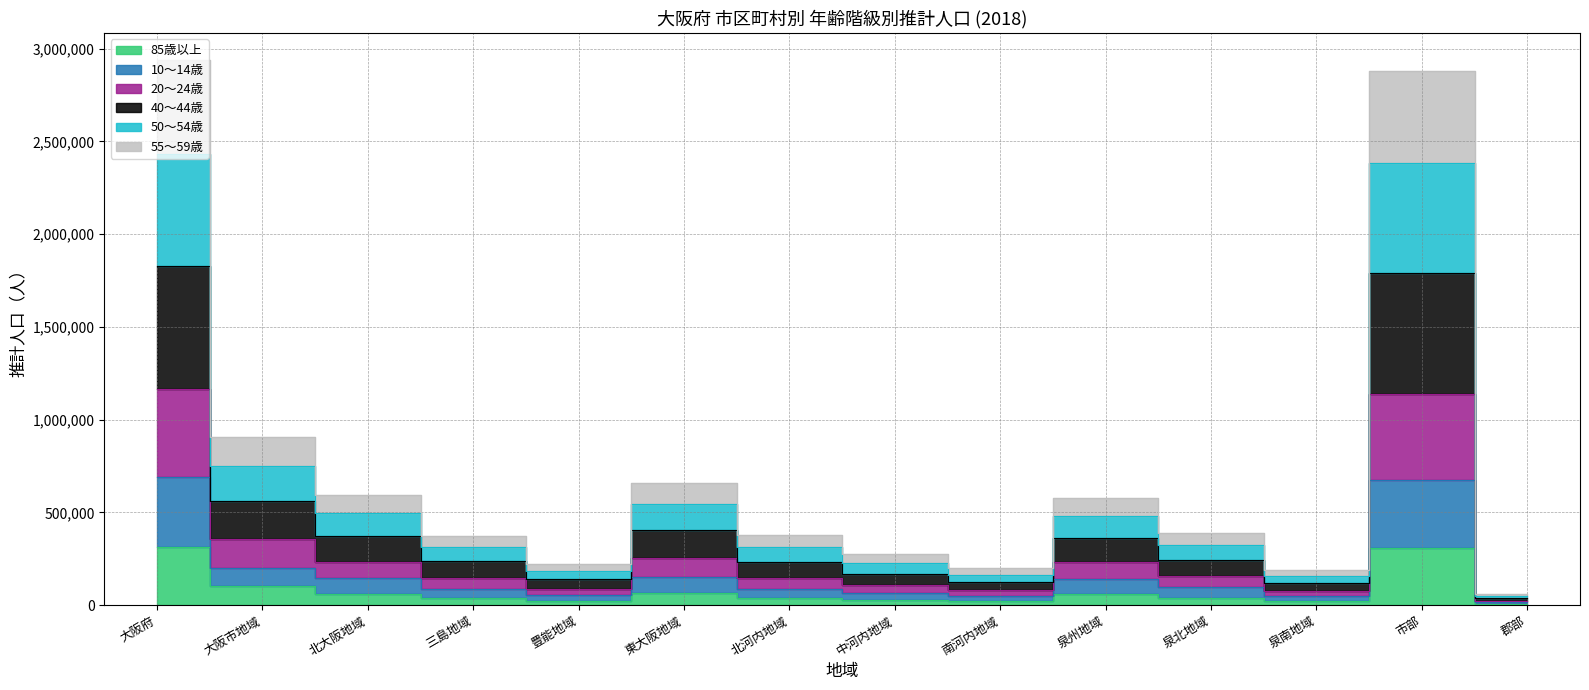

True or false: 10～14歳 and 85歳以上 cross at least once.

False